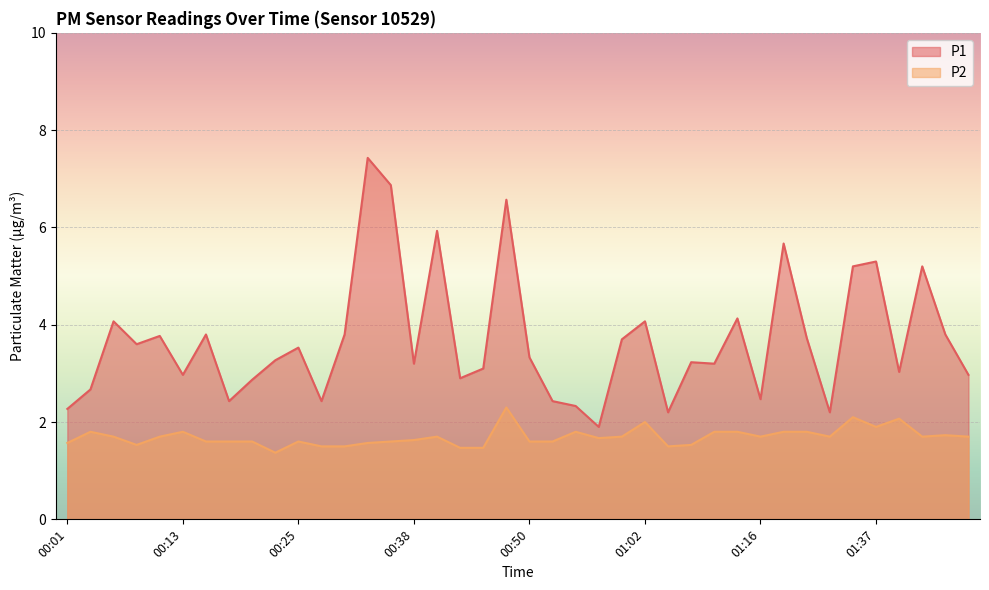

True or false: P1 has a value of 3.8 at 00:11.

True